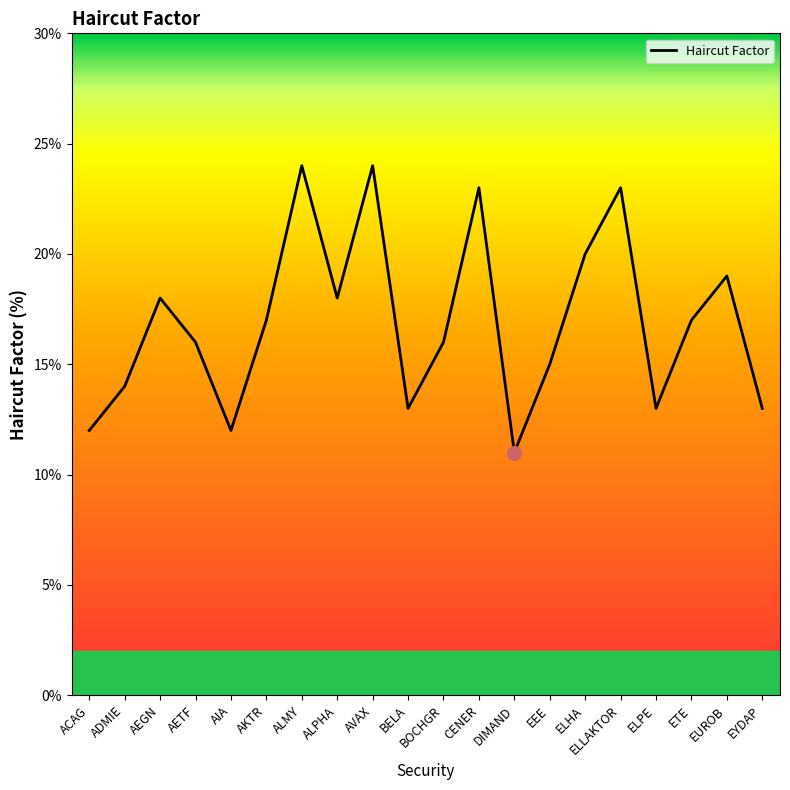

The chart shows a value of 17.0 at ETE. True or false?

True